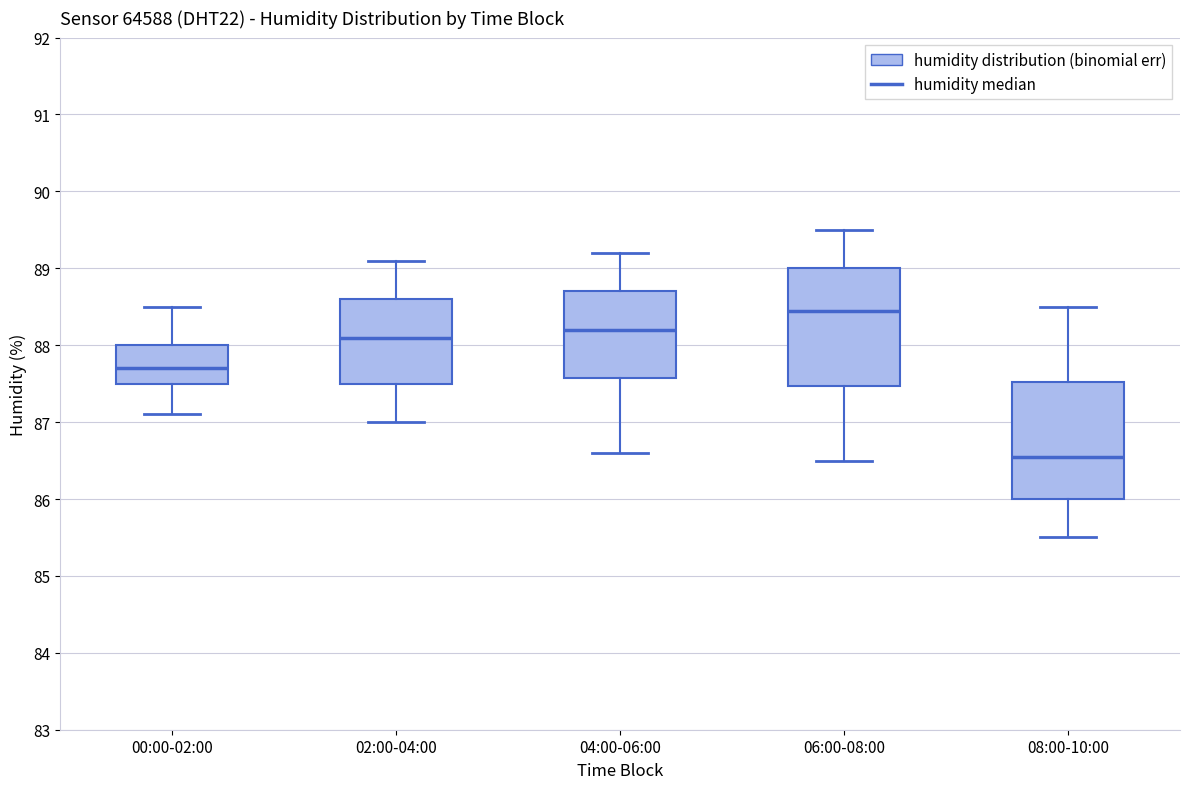

Reading left to right, read every box against the y-axis: the position of its median line, the range the box covers, and the ends of its whiskers. The values are not printed on the chart, so give them approximately, as read against the axis.

00:00-02:00: median 87.7, box 87.5 to 88.0, whiskers 87.1 to 88.5
02:00-04:00: median 88.1, box 87.5 to 88.6, whiskers 87.0 to 89.1
04:00-06:00: median 88.2, box 87.6 to 88.7, whiskers 86.6 to 89.2
06:00-08:00: median 88.5, box 87.5 to 89.0, whiskers 86.5 to 89.5
08:00-10:00: median 86.6, box 86.0 to 87.5, whiskers 85.5 to 88.5